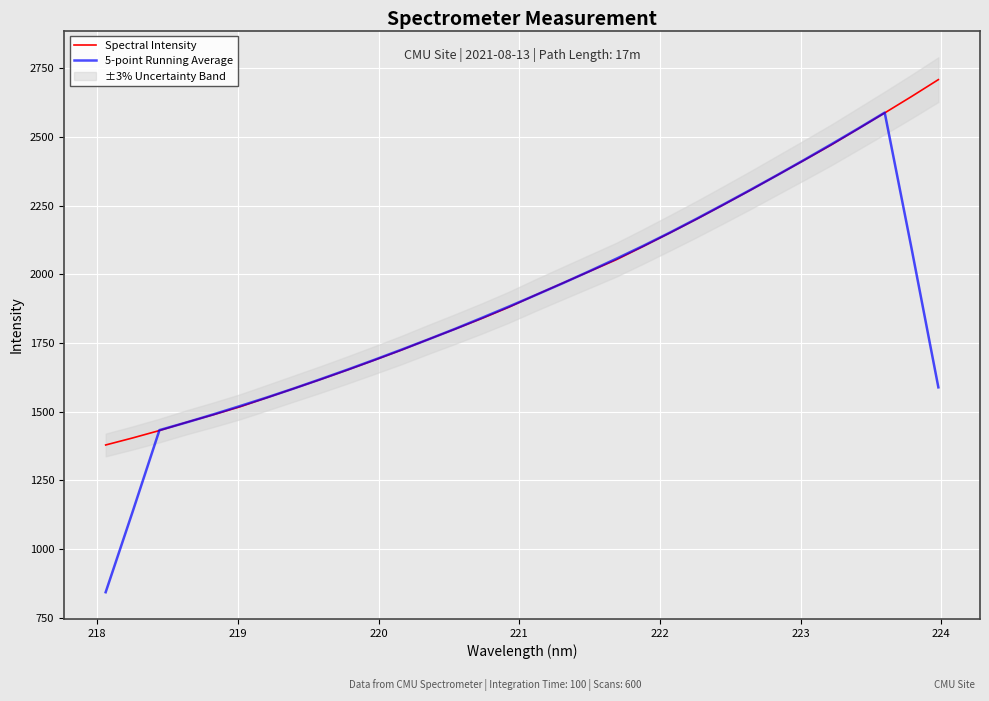

What is the lowest value of the Spectral Intensity series?

1379.2